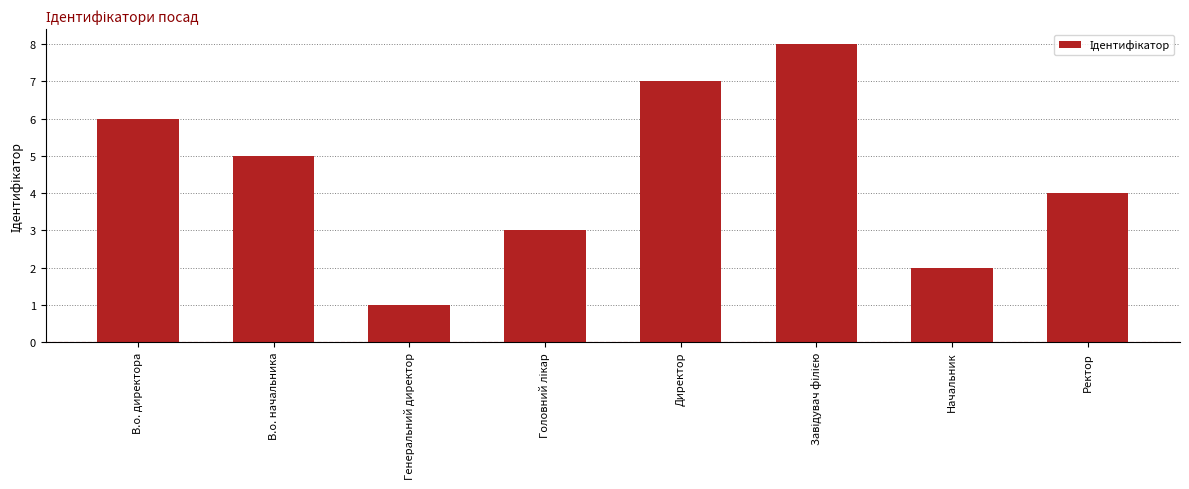

What is the value of the 8th bar from the left?

4